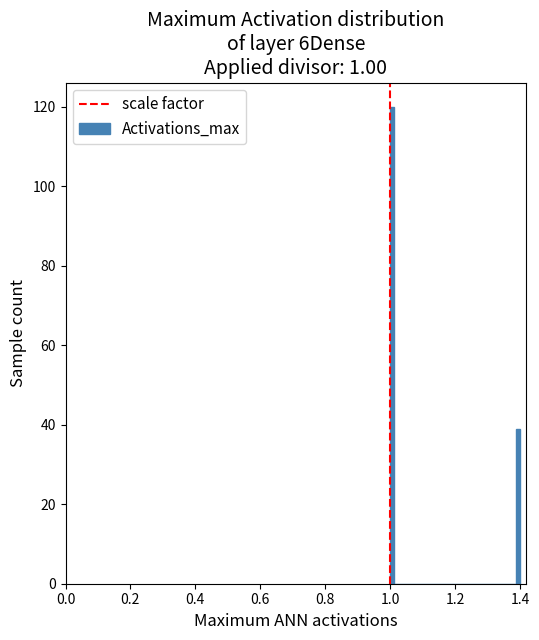

Around what value on the x-axis is the tallest bar? Give the approximate position of its centre, as read against the axis.

1.00